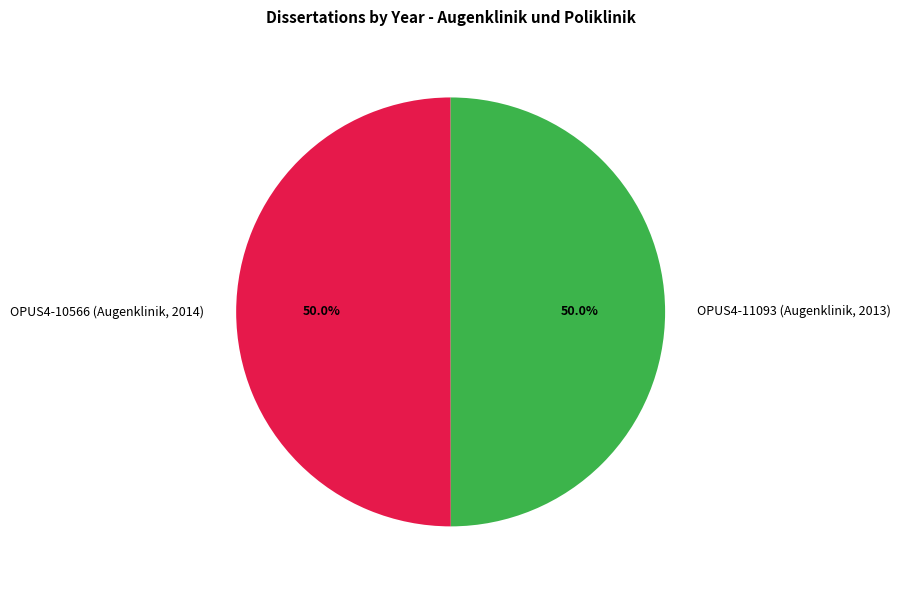

Approximately how many times larger is the value at OPUS4-10566 (Augenklinik, 2014) compared to OPUS4-11093 (Augenklinik, 2013)?

1.0